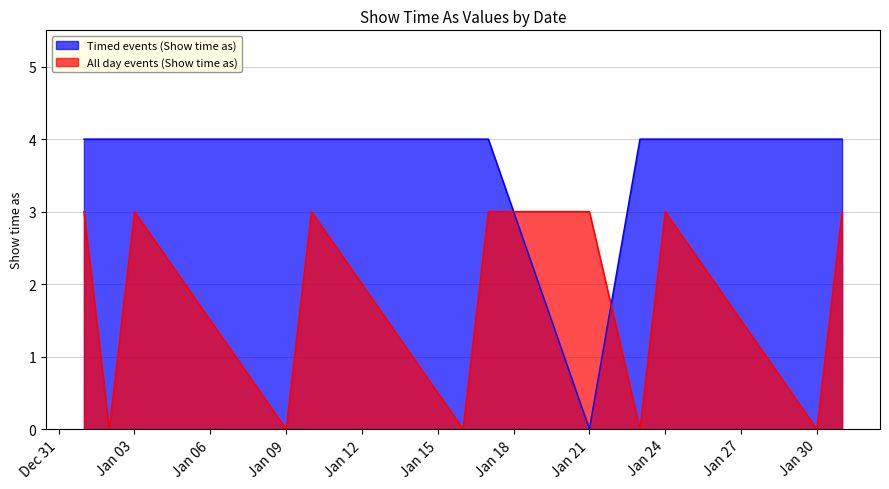

The Timed events (Show time as) series shows 1 at Jan 09. True or false?

False